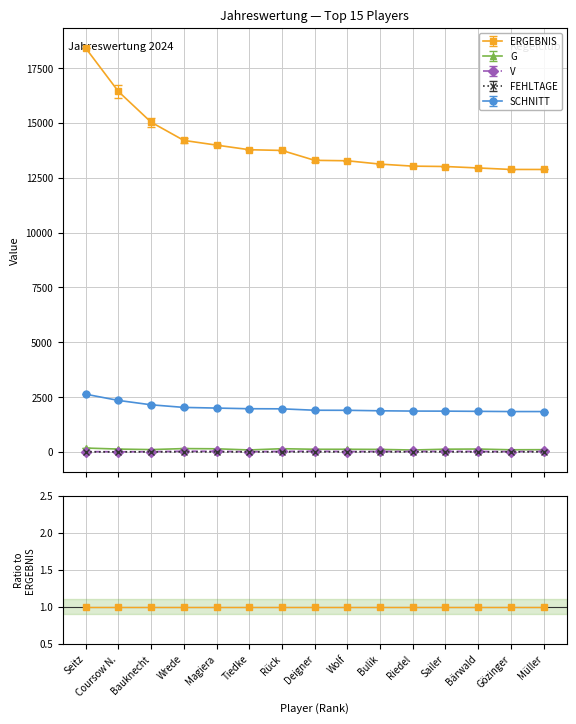

Where does the V series first go above 20?

Wrede